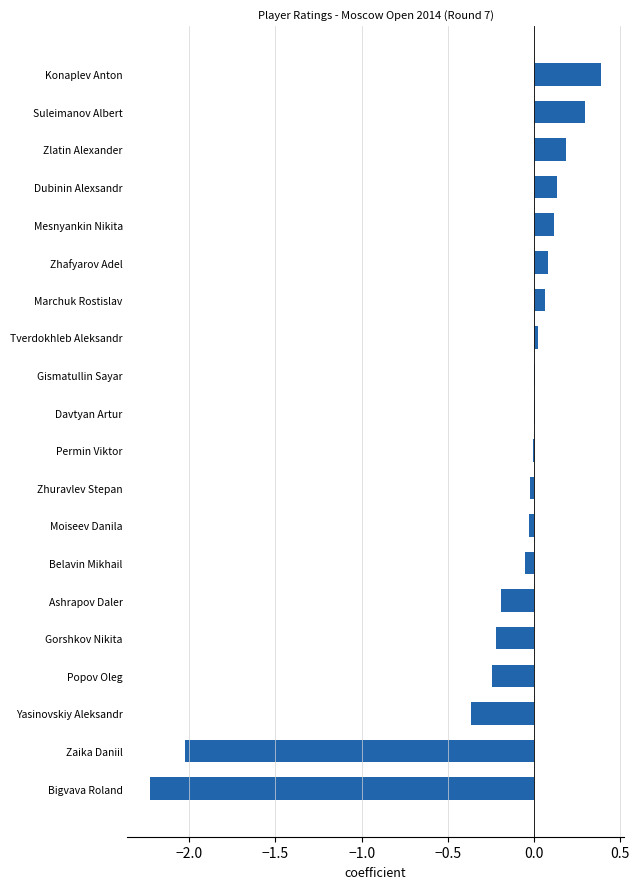

What is the maximum value shown in the chart?

0.4